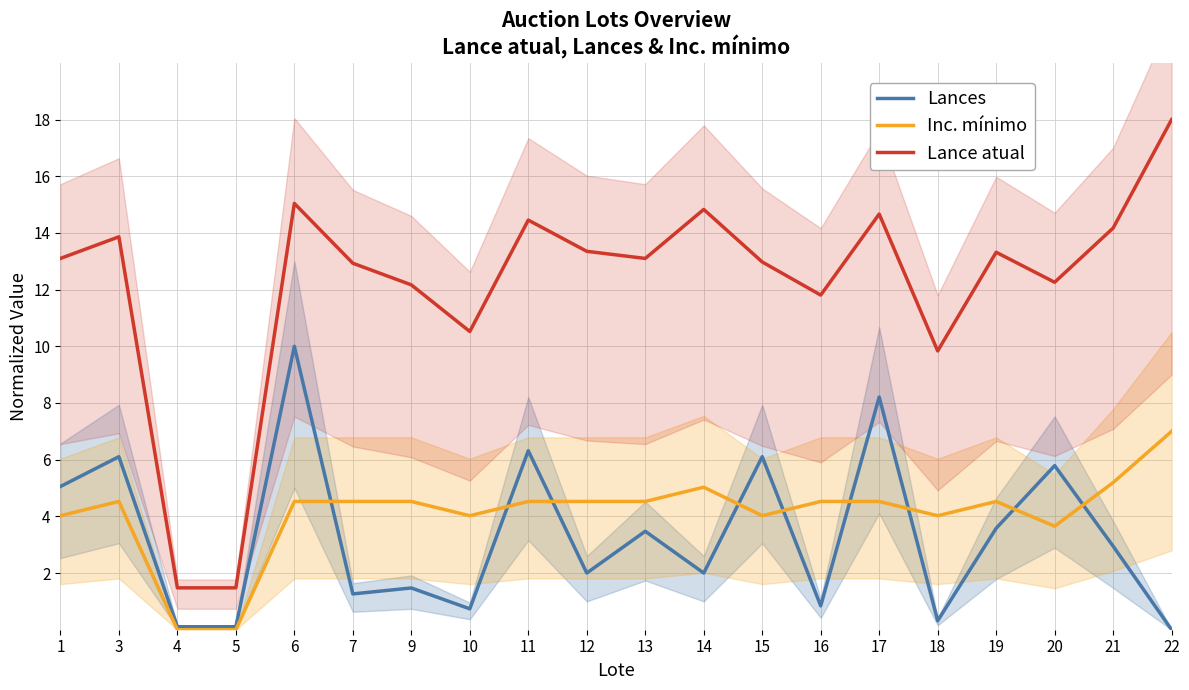

The value of Inc. mínimo at 5 is 2.2. True or false?

False